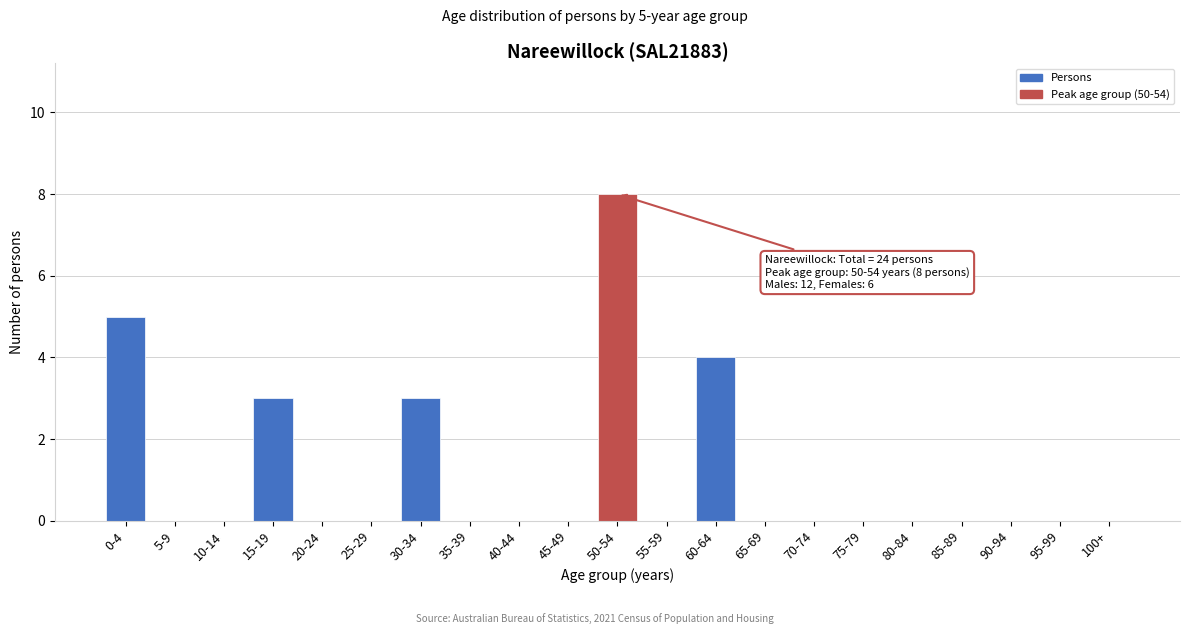

Reading left to right, what are all the values shown in this chart?

0-4=5	5-9=0	10-14=0	15-19=3	20-24=0	25-29=0	30-34=3	35-39=0	40-44=0	45-49=0	50-54=8	55-59=0	60-64=4	65-69=0	70-74=0	75-79=0	80-84=0	85-89=0	90-94=0	95-99=0	100+=0